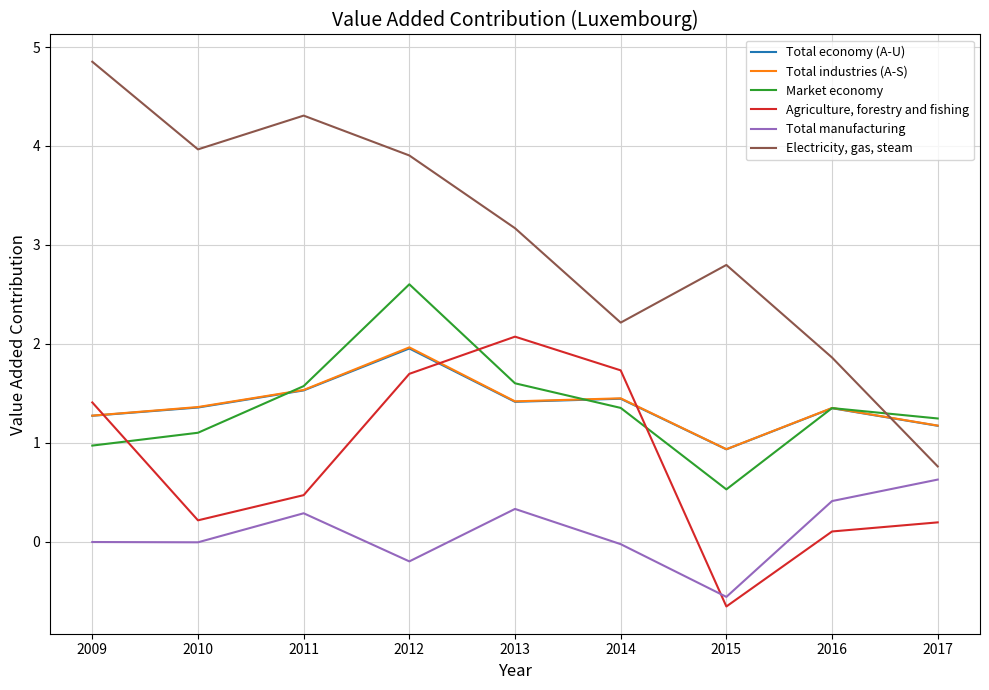

What is the maximum value shown in the chart?

4.9